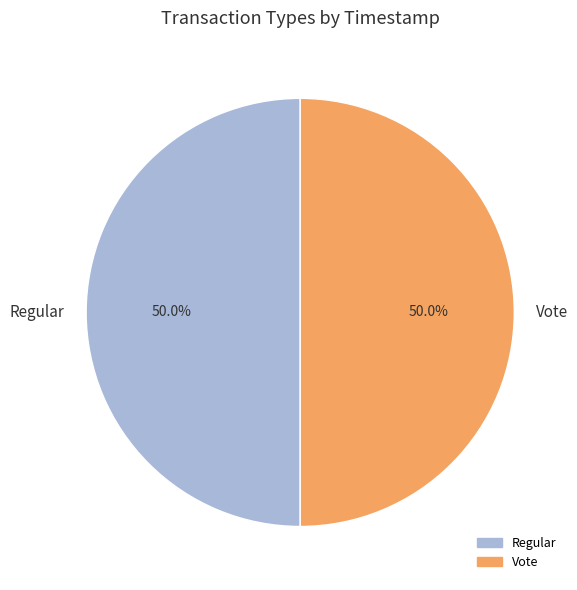

To the nearest percent, what percentage of the pie is Vote?

50%